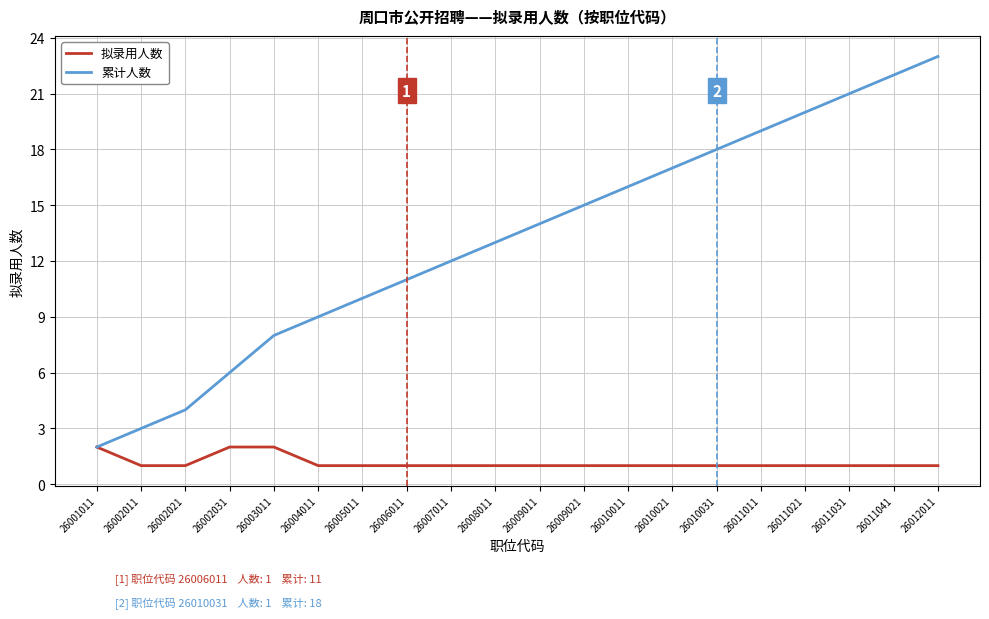

List the series in order of their peak value, highest first.

累计人数, 拟录用人数